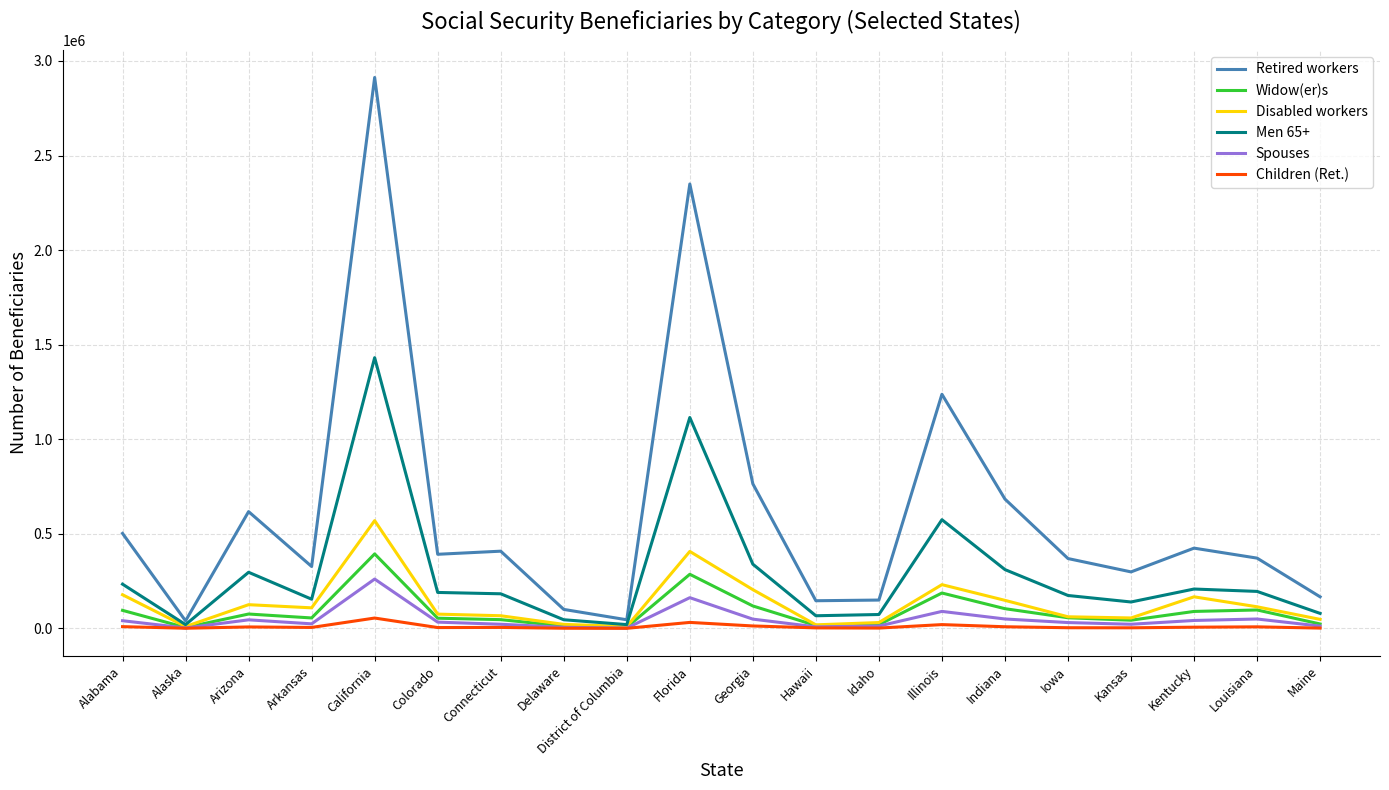

Rank the series by their maximum value, from highest to lowest.

Retired workers, Men 65+, Disabled workers, Widow(er)s, Spouses, Children (Ret.)